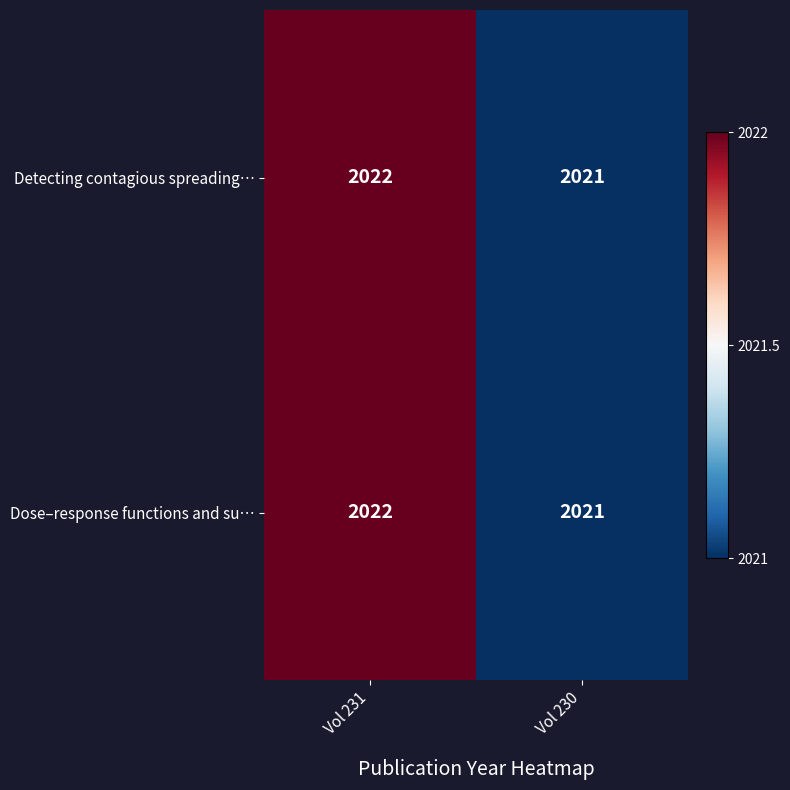

Reading right to left, transcribe all the data shown in this chart.

Detecting contagious spreading…: Vol 230=2021	Vol 231=2022
Dose–response functions and su…: Vol 230=2021	Vol 231=2022